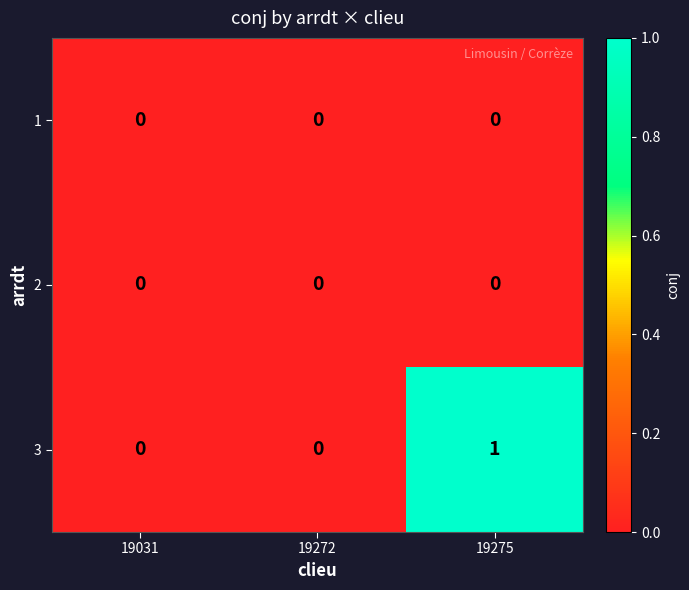

The 3 series shows 0 at 19275. True or false?

False